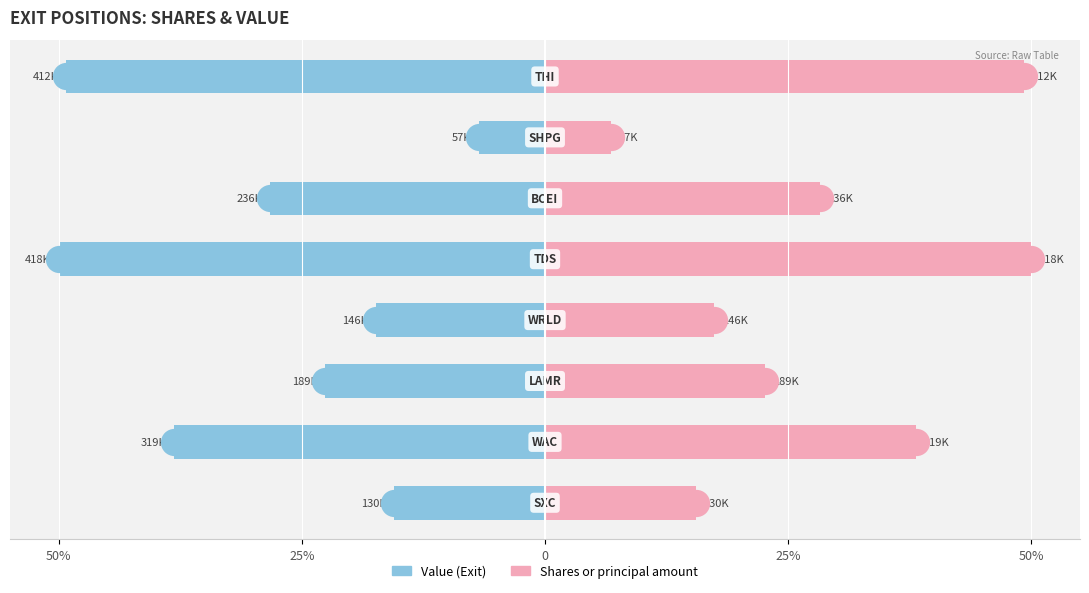

Which series has the largest total across all categories?

Shares or principal amount